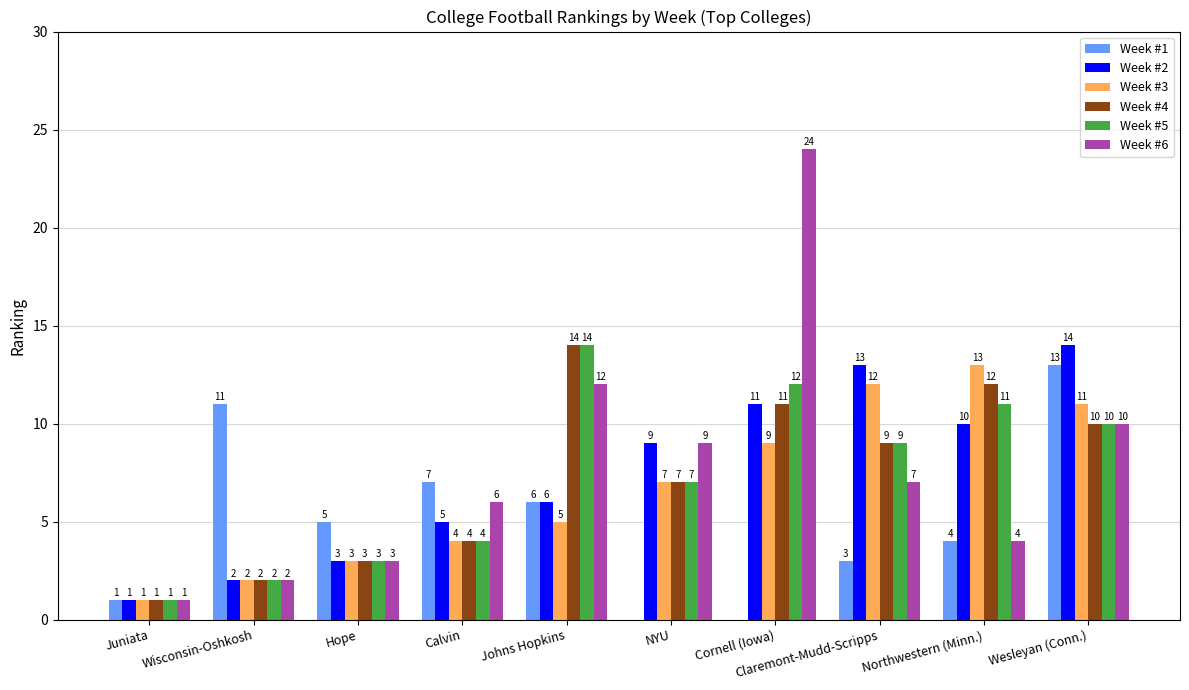

What is the average value of the Week #5 series?

7